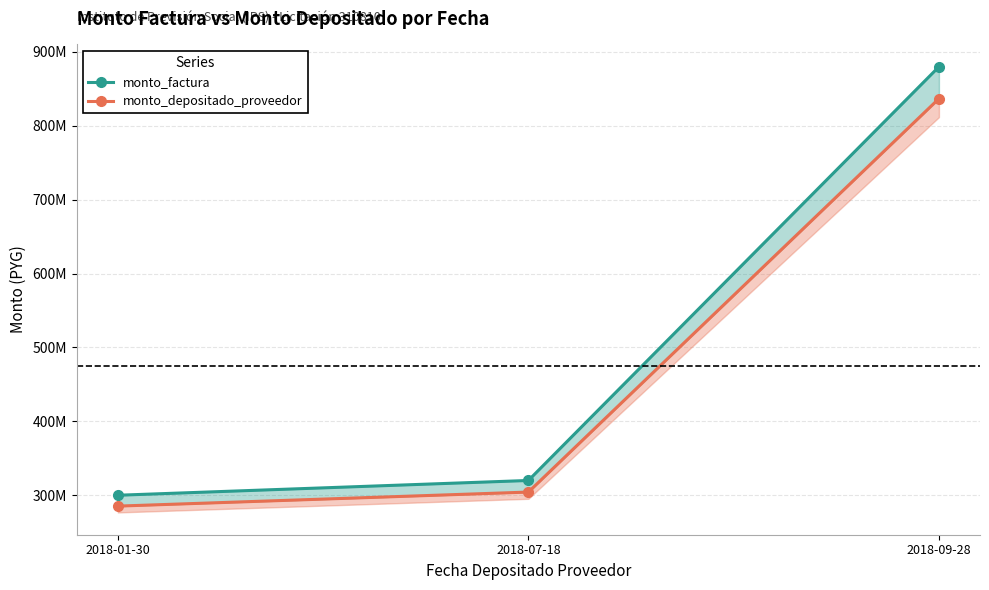

What is the average value of the monto_depositado_proveedor series?

475490909